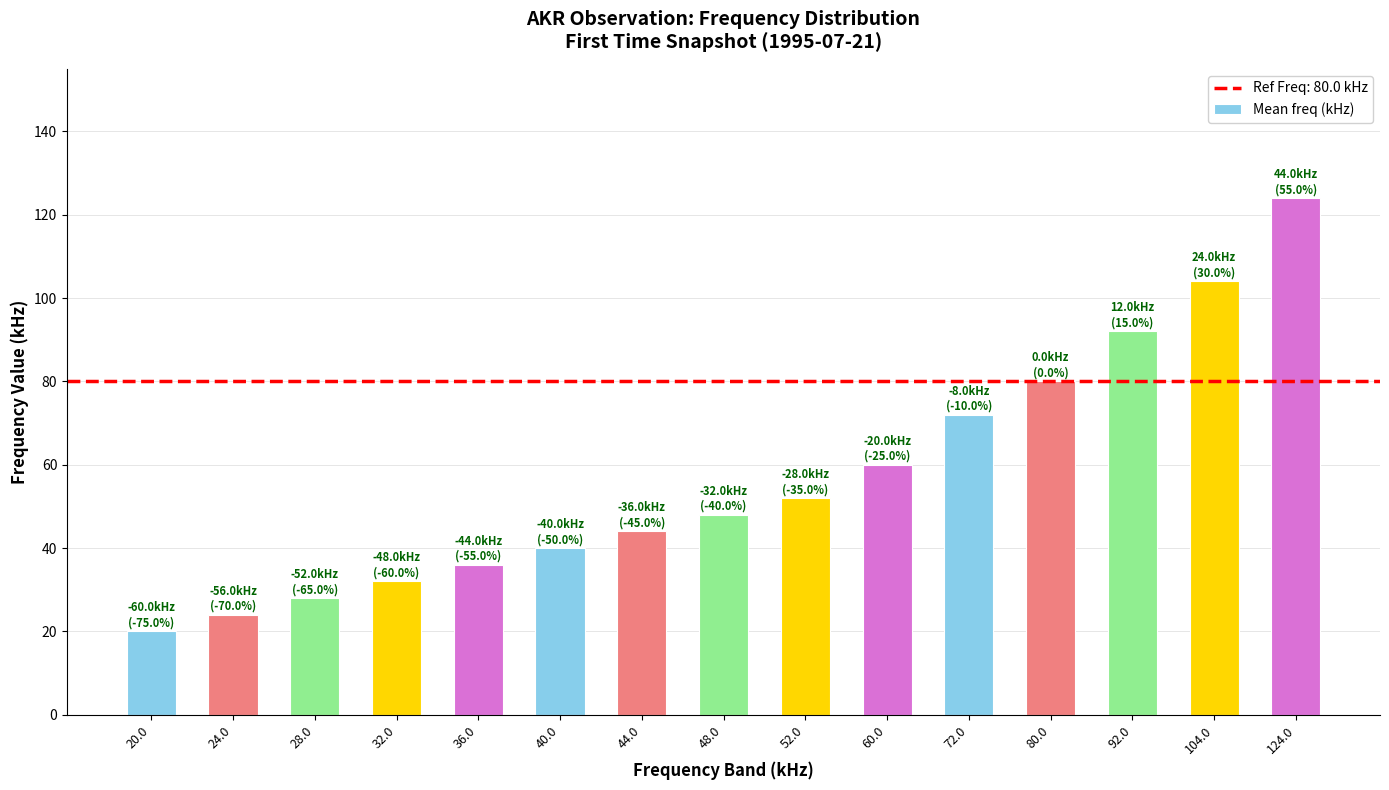

Which label corresponds to the smallest value in the chart?

20.0